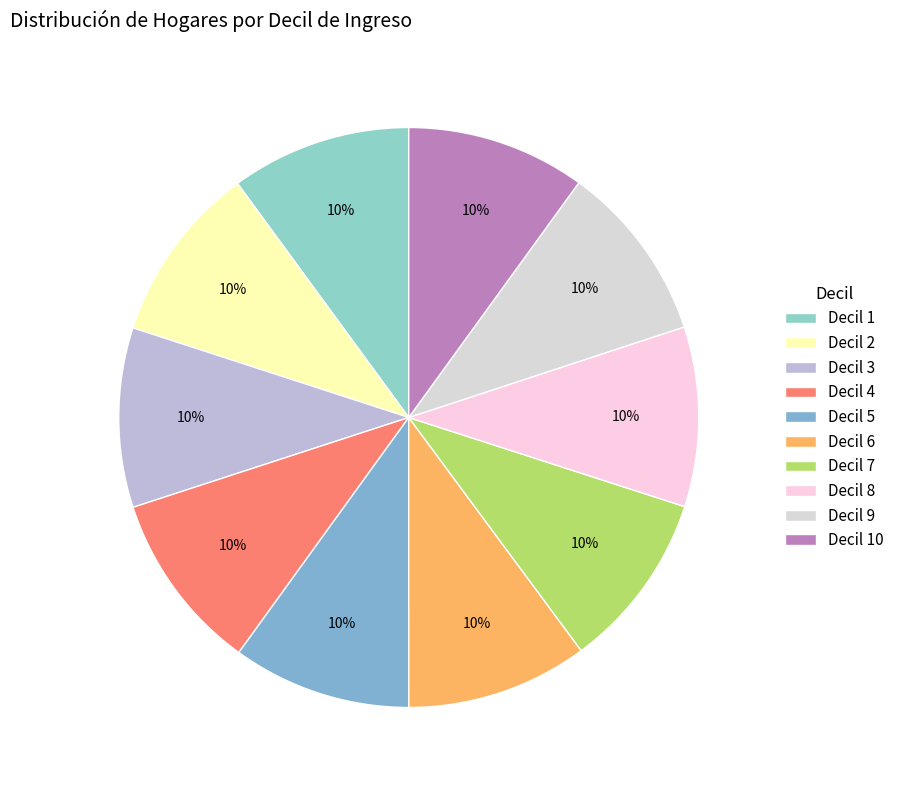

How many segments does this pie chart have?

10